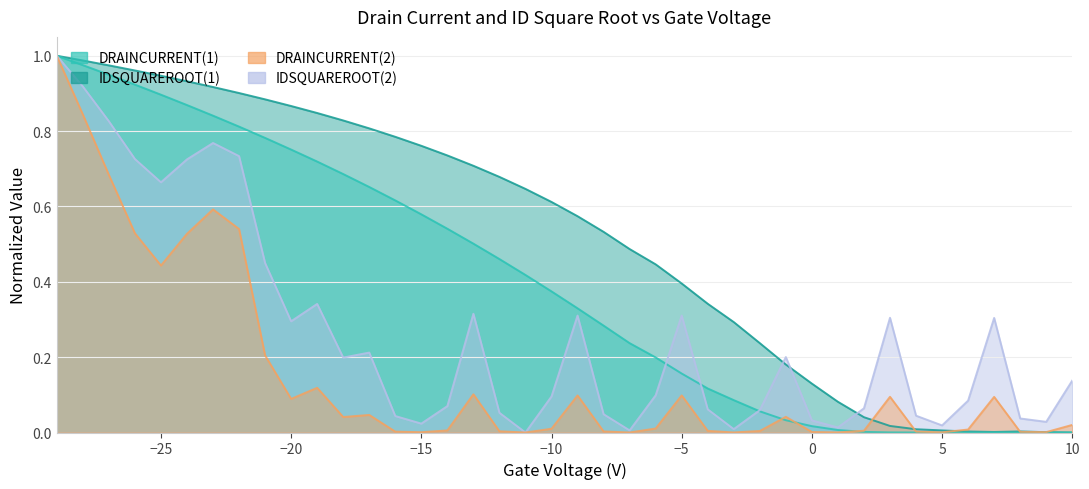

What is the greatest value displayed?

1.0